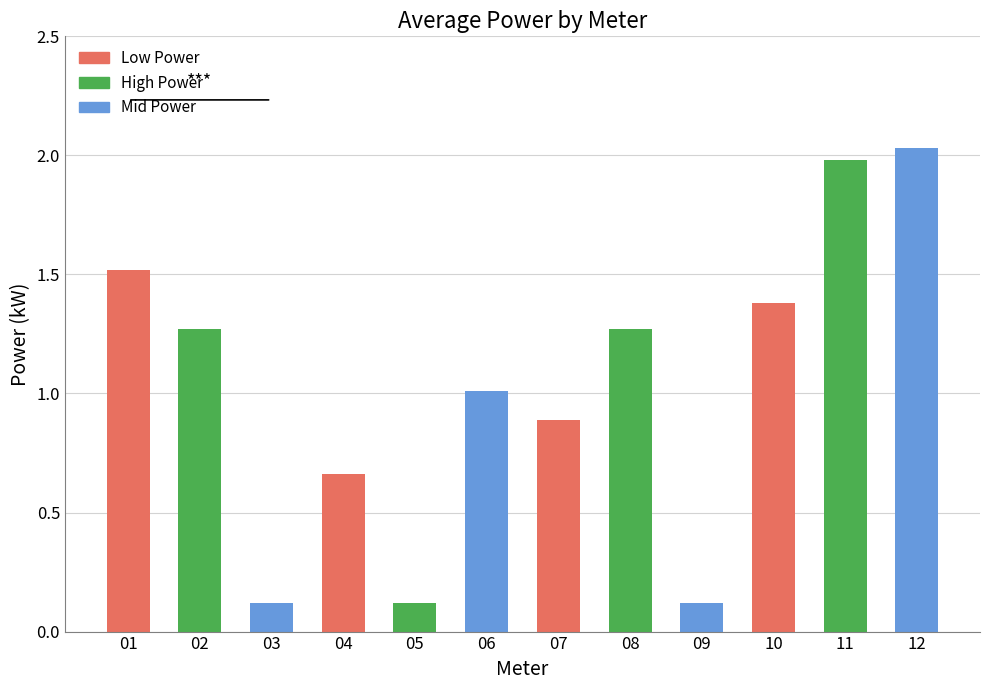

Does the chart contain stacked bars?

No